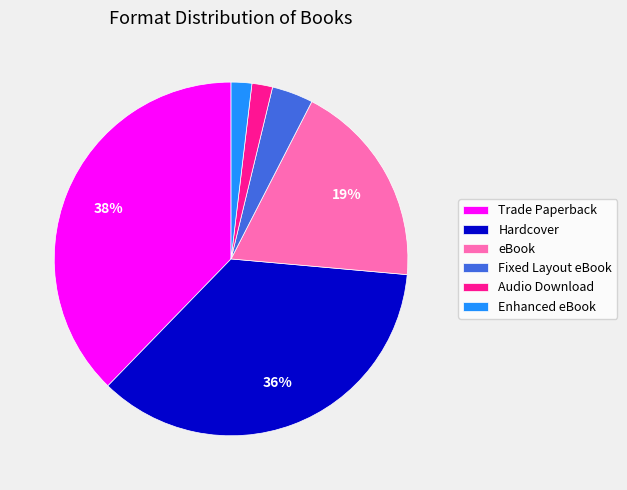

Is it true that Fixed Layout eBook is 13% of the pie?

False